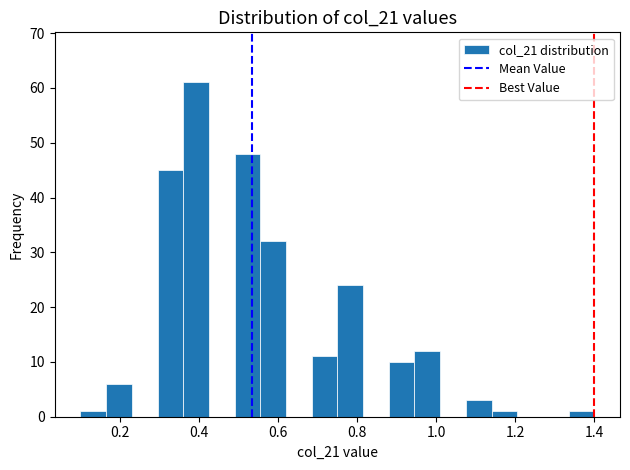

Around what value on the x-axis is the tallest bar? Give the approximate position of its centre, as read against the axis.

0.40